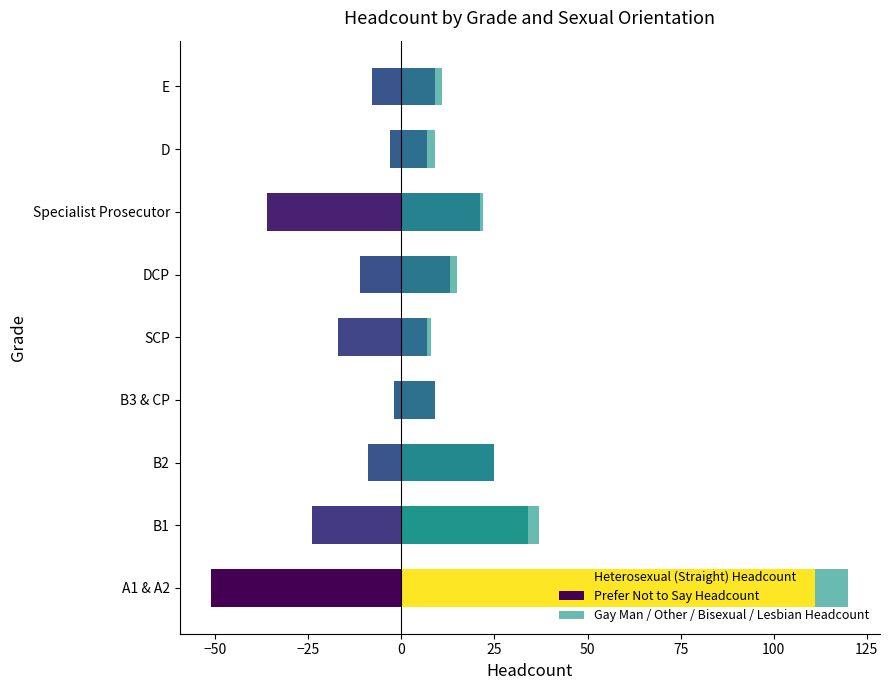

Is the value of Prefer Not to Say Headcount at B2 greater than the value of Heterosexual (Straight) Headcount at B3 & CP?

No